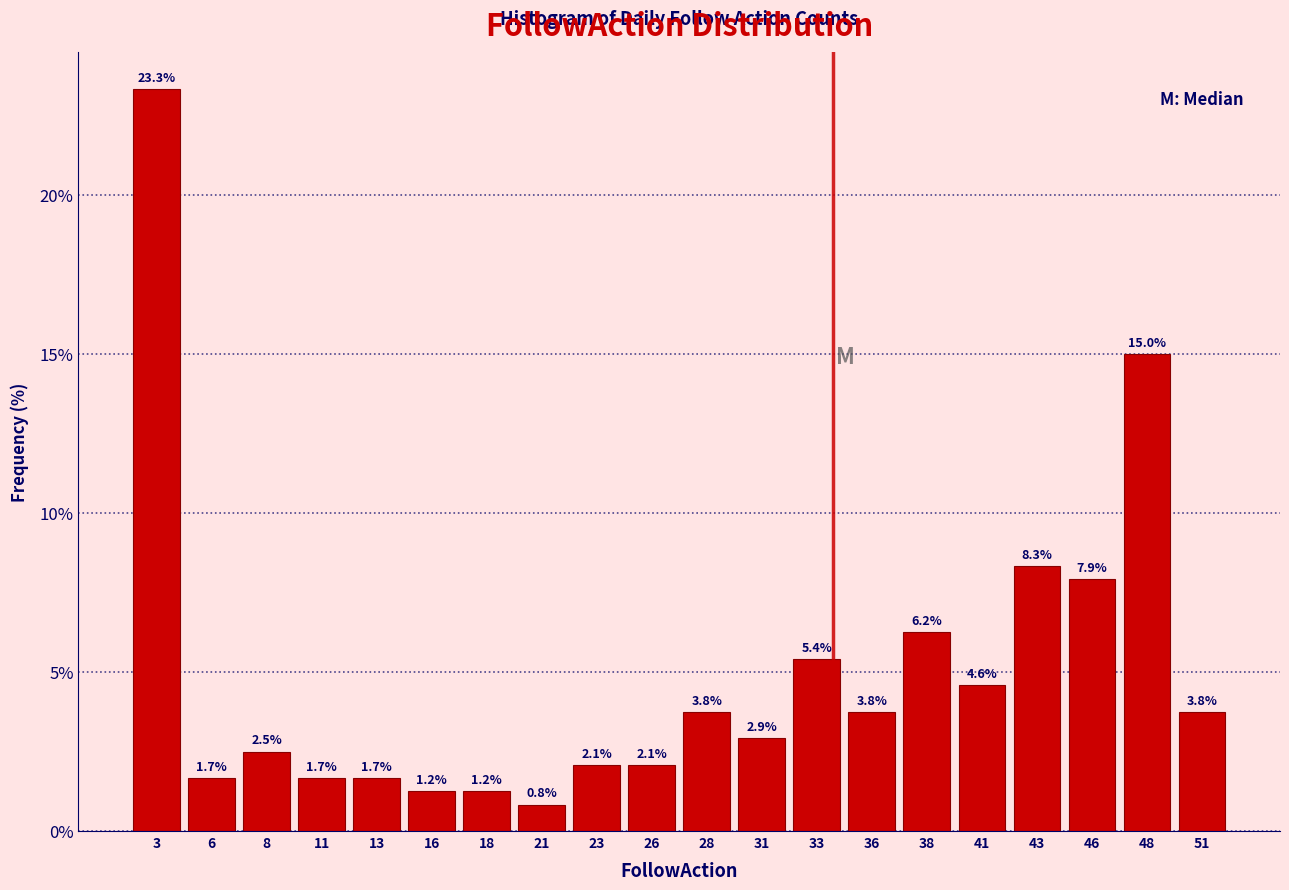

Reading left to right, list every bar in this chart as the range it spans on the x-axis followed by its height.

2.0 to 4.5: 23.3
4.5 to 7.0: 1.7
7.0 to 9.5: 2.5
9.5 to 12.0: 1.7
12.0 to 14.5: 1.7
14.5 to 17.0: 1.2
17.0 to 19.5: 1.2
19.5 to 22.0: 0.8
22.0 to 24.5: 2.1
24.5 to 27.0: 2.1
27.0 to 29.5: 3.8
29.5 to 32.0: 2.9
32.0 to 34.5: 5.4
34.5 to 37.0: 3.8
37.0 to 39.5: 6.2
39.5 to 42.0: 4.6
42.0 to 44.5: 8.3
44.5 to 47.0: 7.9
47.0 to 49.5: 15.0
49.5 to 52.0: 3.8